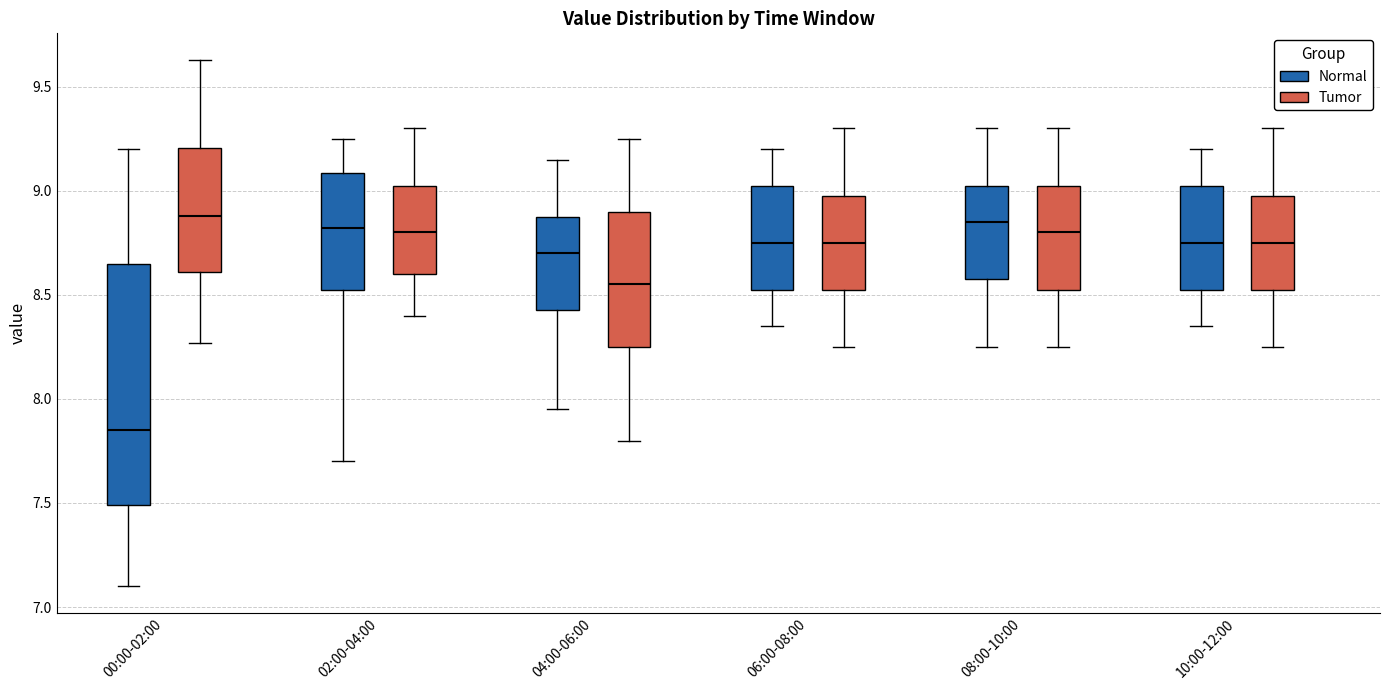

Where is the upper edge of the box for 00:00-02:00 (Normal) on the y-axis? The values are not printed on the chart, so give them approximately, as read against the axis.

8.65